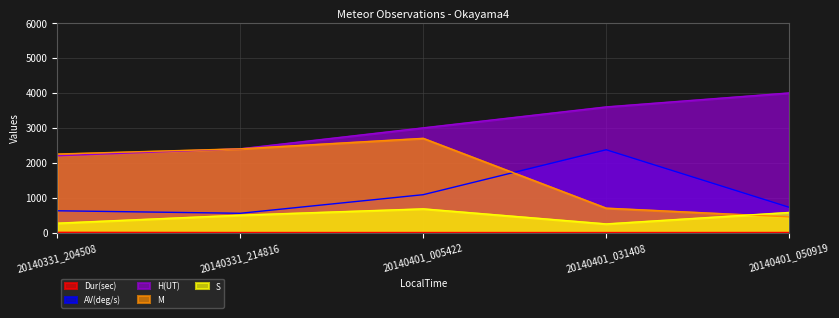

How many lines are shown in the chart?

5